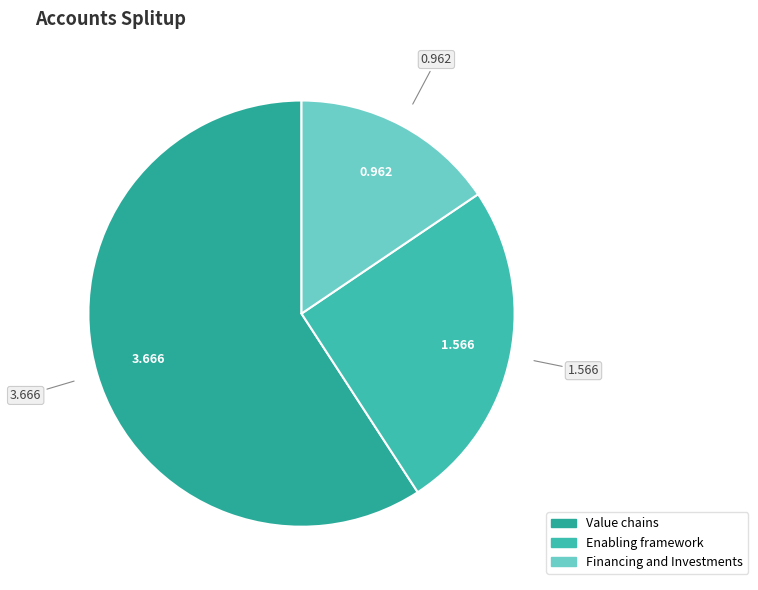

Does any single category account for the majority?

Yes